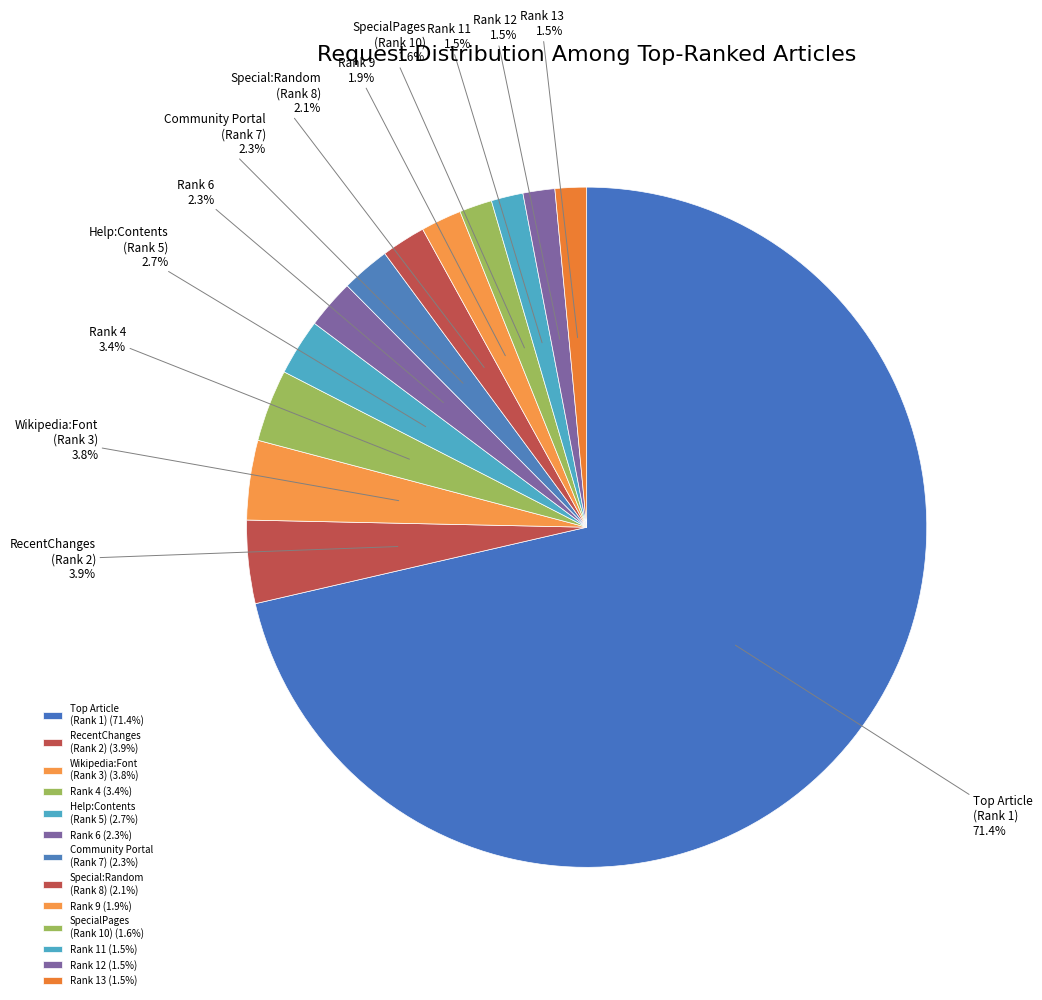

Is there any slice that represents more than half of the pie?

Yes